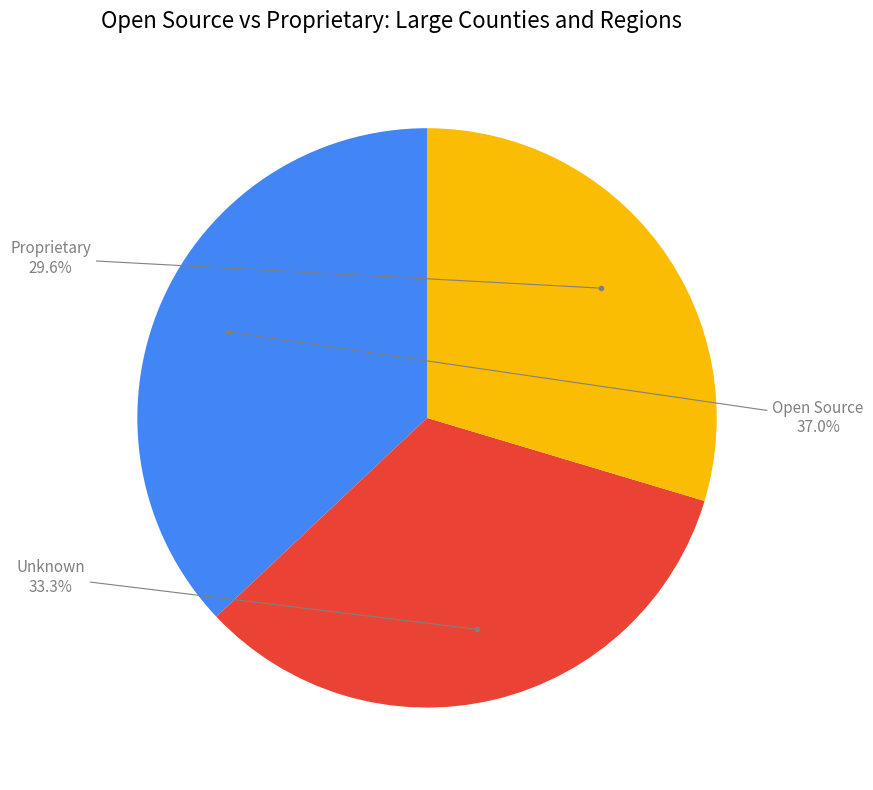

Is there a majority slice in this chart?

No